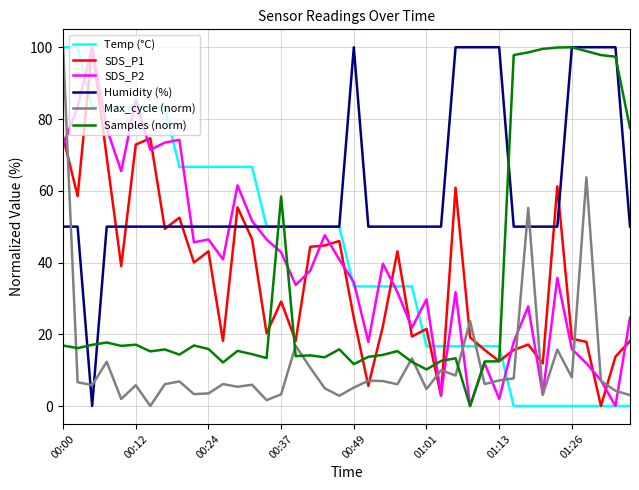

How many times do Temp (°C) and Samples (norm) cross each other?

3